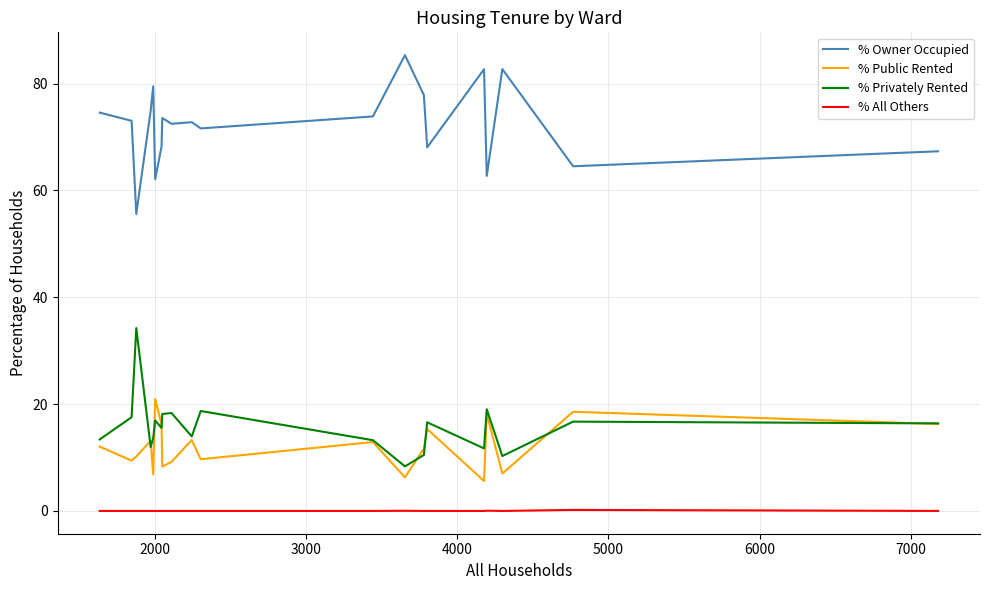

Does the chart display data point markers on the line(s)?

No